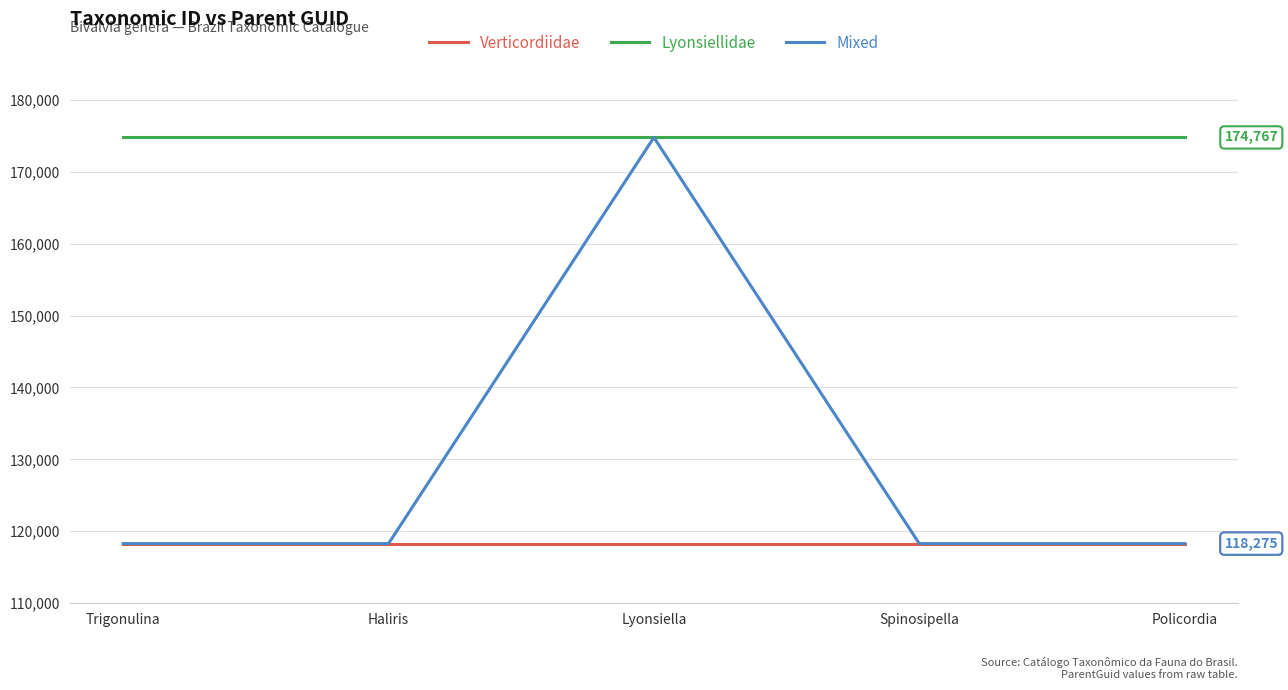

What is the difference between the maximum and minimum values in the Mixed series?

56492